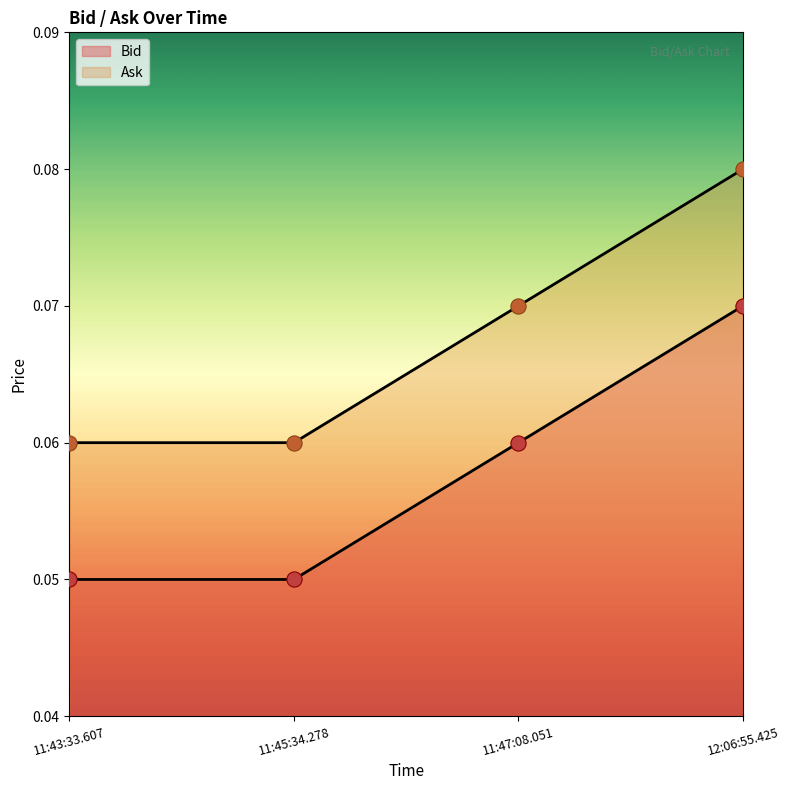

Is the value of Bid at 11:47:08.051 greater than the value of Ask at 11:45:34.278?

No